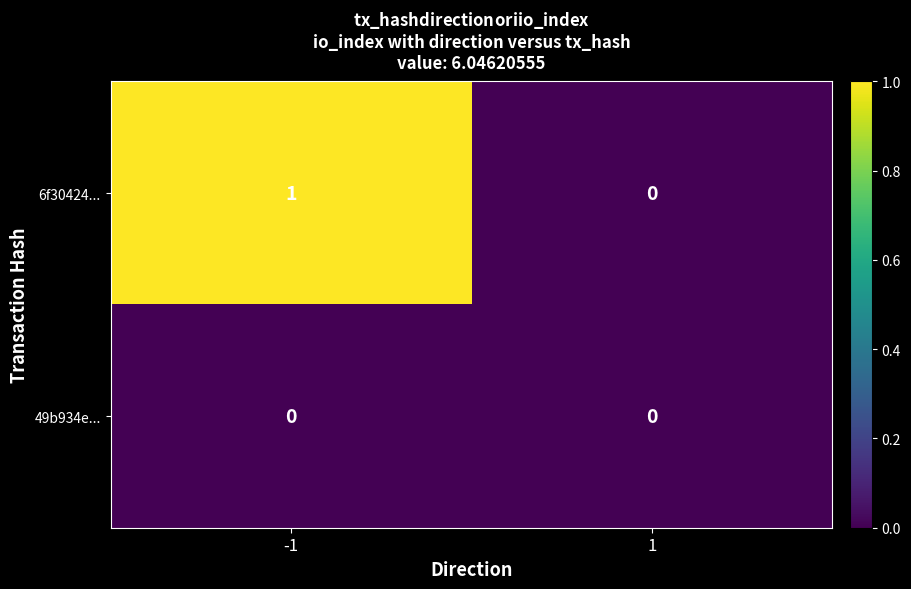

Count the number of categories in the chart.

2